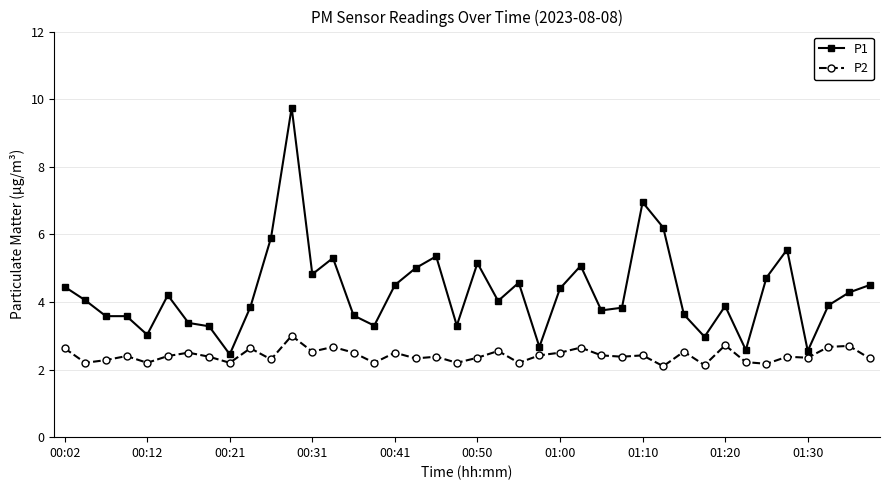

Count the number of categories in the chart.

40